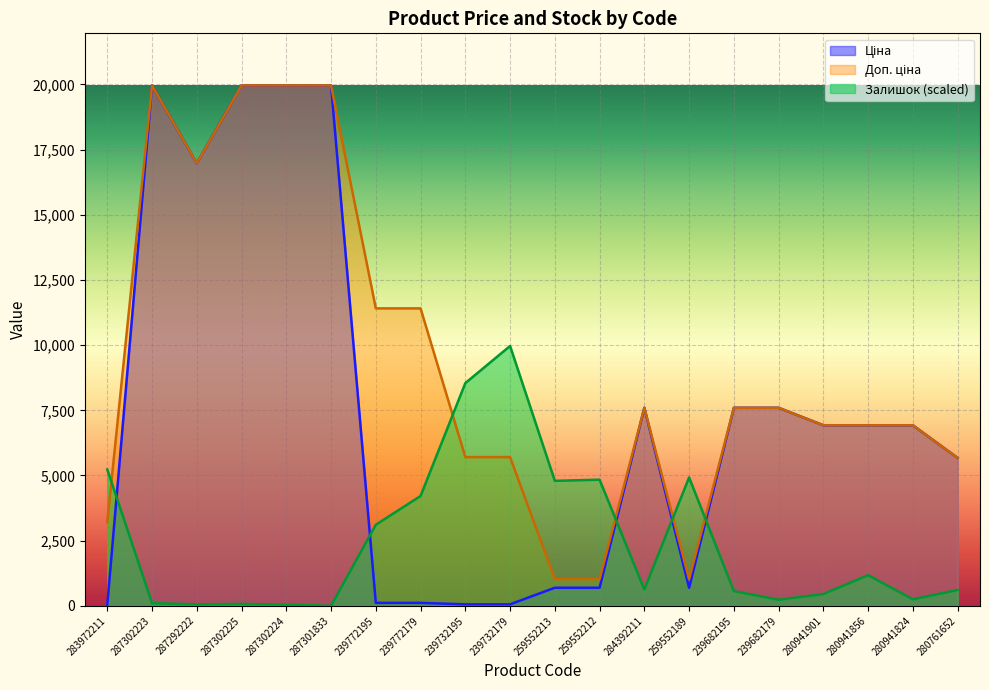

The Залишок series shows 1569.8 at 259552213. True or false?

False